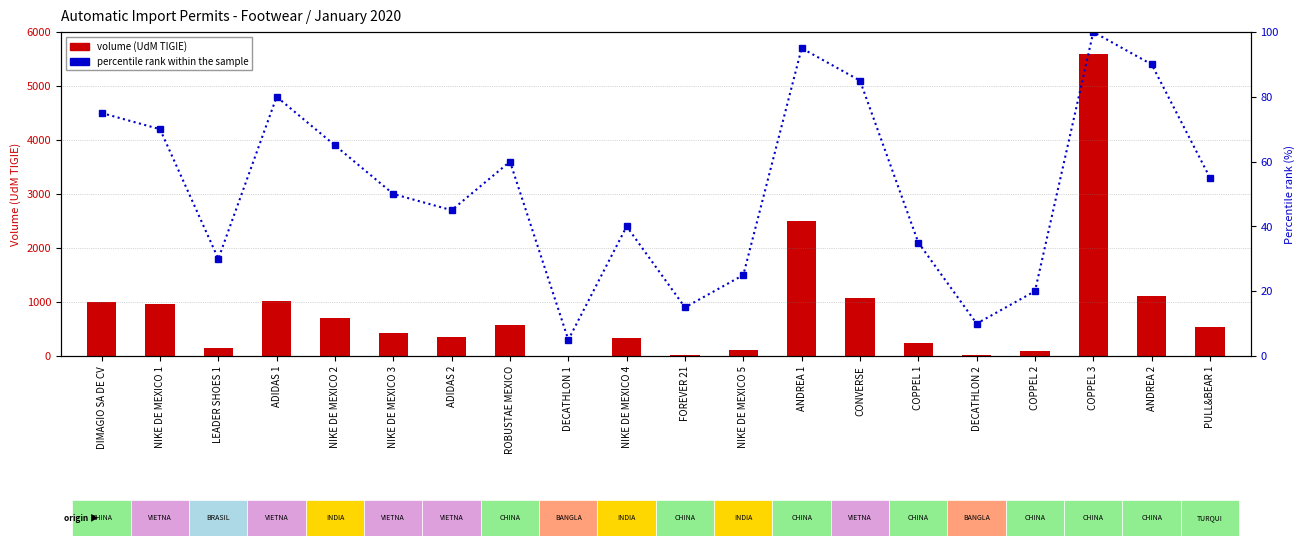

Reading left to right, transcribe all the data shown in this chart.

volume (UdM TIGIE): DIMAGIO SA DE CV=1002	NIKE DE MEXICO 1=954	LEADER SHOES 1=156	ADIDAS 1=1020	NIKE DE MEXICO 2=696	NIKE DE MEXICO 3=432	ADIDAS 2=348	ROBUSTAE MEXICO=570	DECATHLON 1=1	NIKE DE MEXICO 4=330	FOREVER 21=24	NIKE DE MEXICO 5=102	ANDREA 1=2508	CONVERSE=1068	COPPEL 1=234	DECATHLON 2=12	COPPEL 2=96	COPPEL 3=5592	ANDREA 2=1116	PULL&BEAR 1=540
percentile rank within sample: DIMAGIO SA DE CV=75	NIKE DE MEXICO 1=70	LEADER SHOES 1=30	ADIDAS 1=80	NIKE DE MEXICO 2=65	NIKE DE MEXICO 3=50	ADIDAS 2=45	ROBUSTAE MEXICO=60	DECATHLON 1=5	NIKE DE MEXICO 4=40	FOREVER 21=15	NIKE DE MEXICO 5=25	ANDREA 1=95	CONVERSE=85	COPPEL 1=35	DECATHLON 2=10	COPPEL 2=20	COPPEL 3=100	ANDREA 2=90	PULL&BEAR 1=55